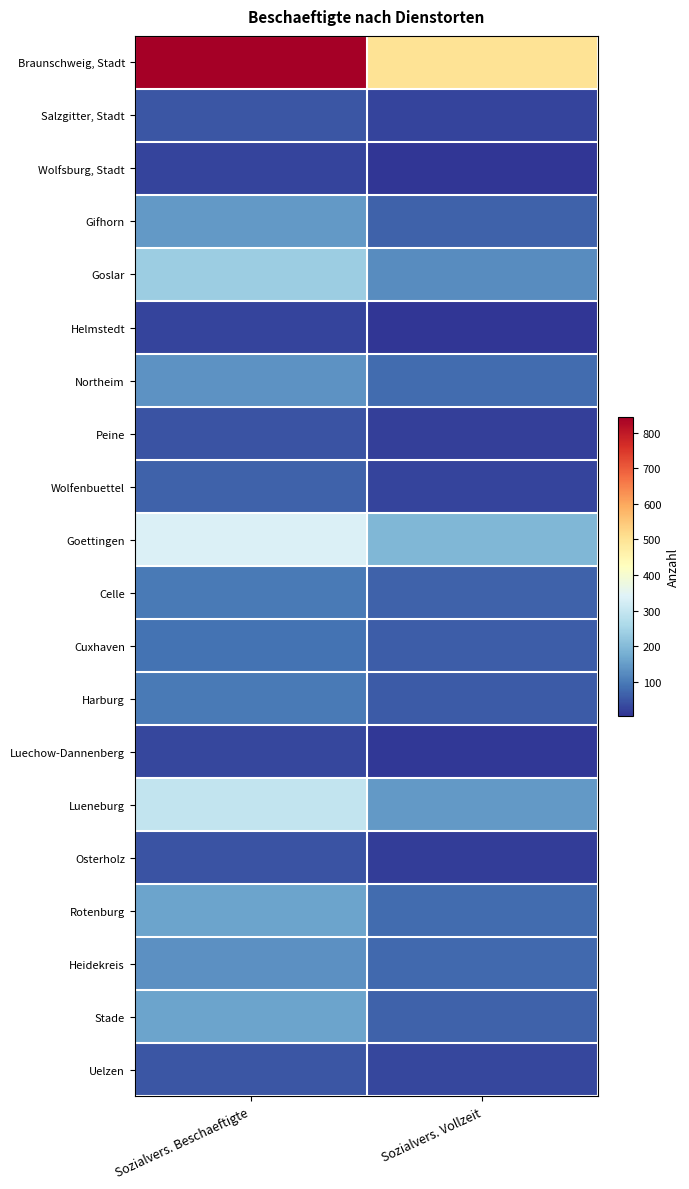

What is the maximum value shown in the chart?

845